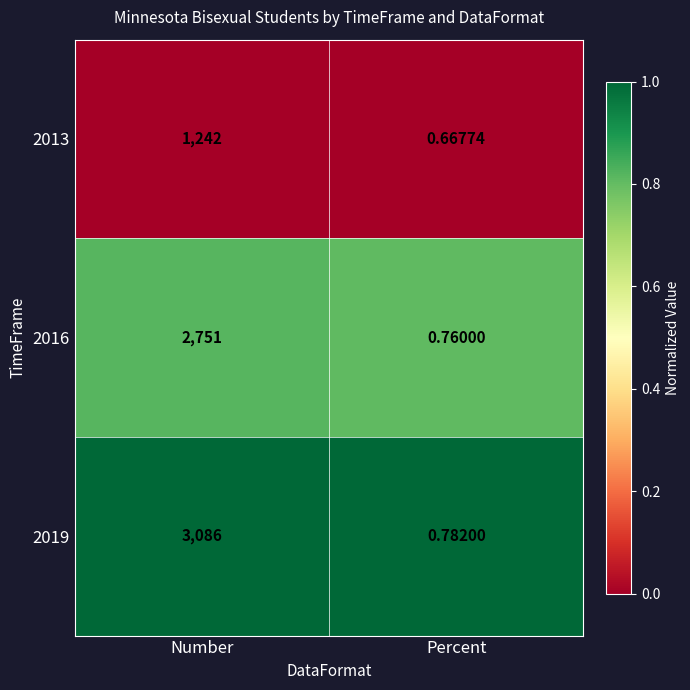

Count the number of data series in this chart.

3